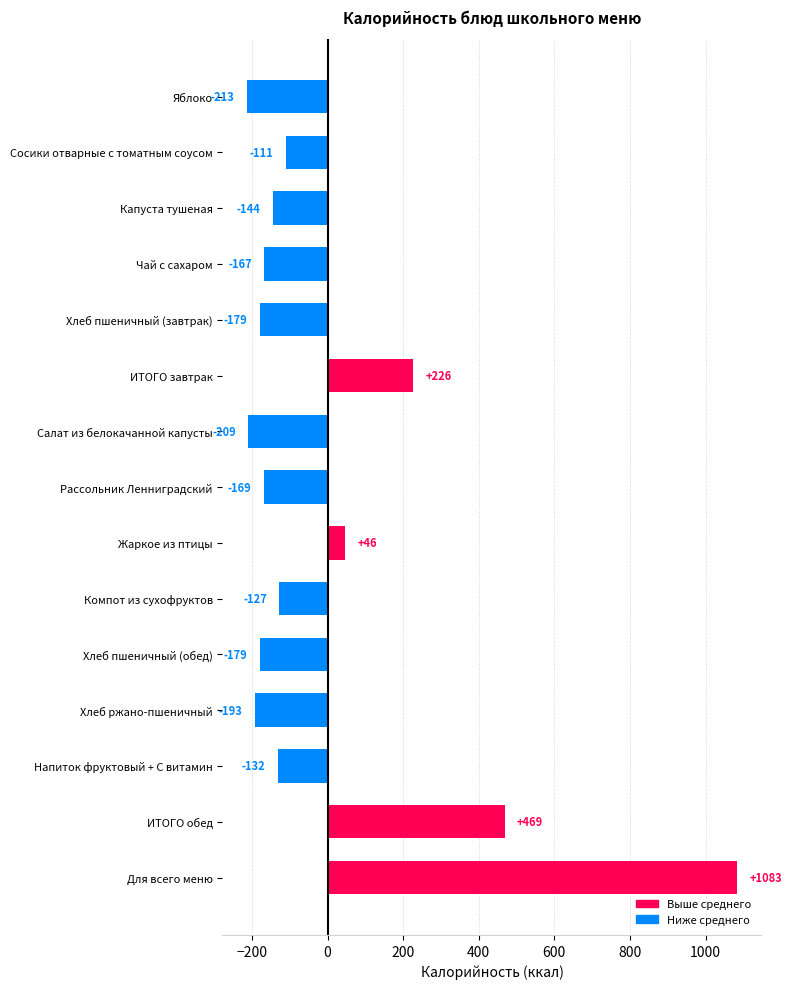

Where is the data nearest to the value 434?

ИТОГО обед